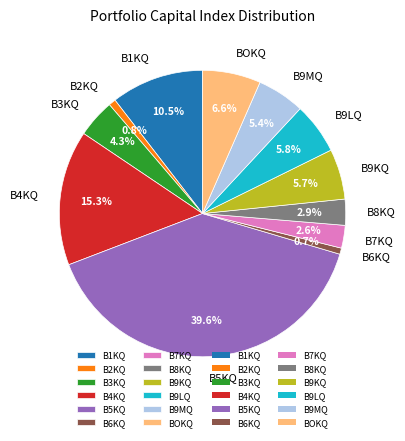

Is B8KQ the majority of the pie?

No